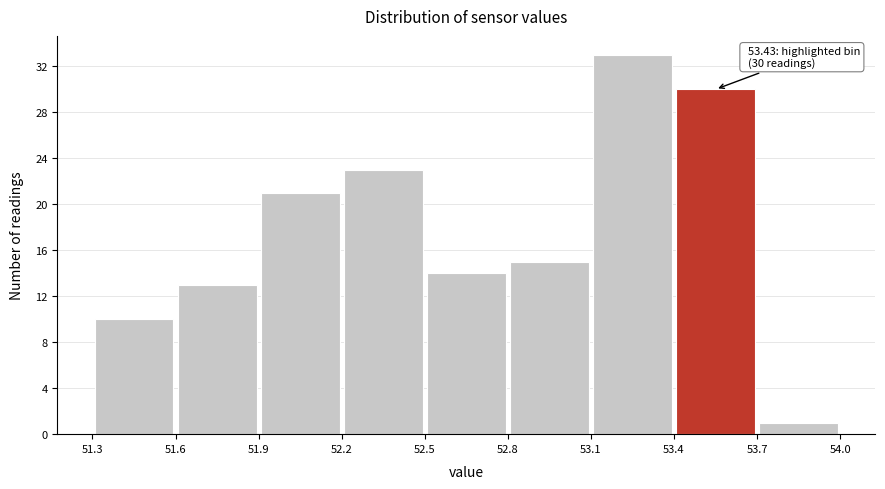

Over which range of the x-axis is the bar tallest?

53.1 to 53.4